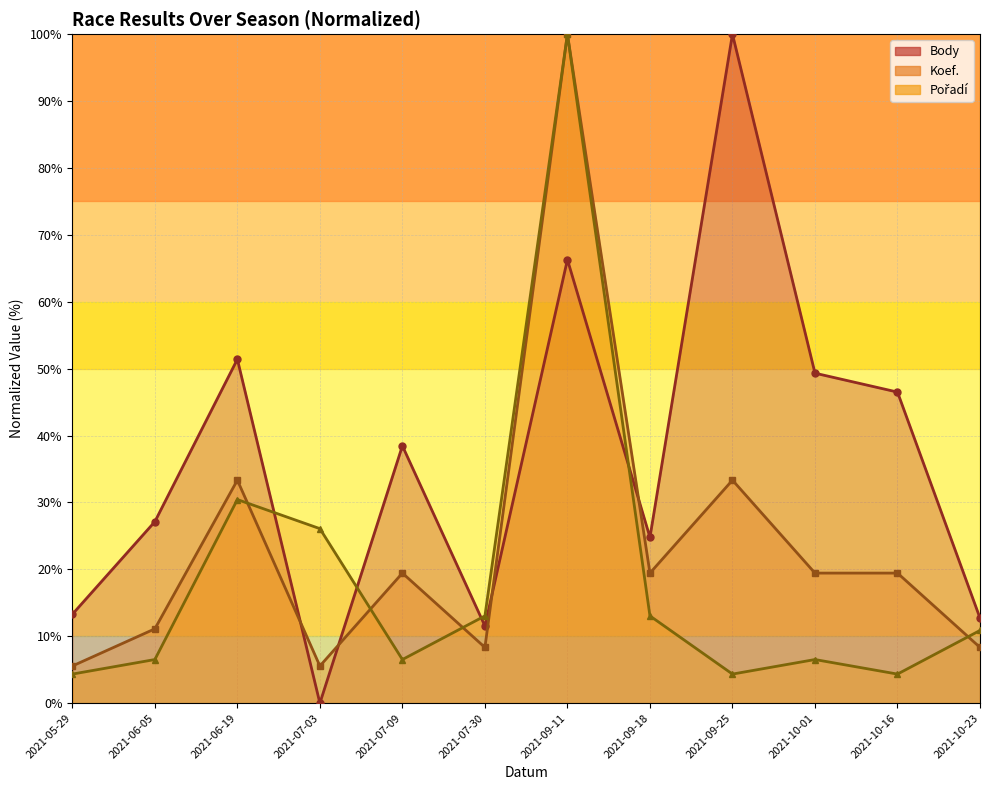

How many lines are shown in the chart?

3